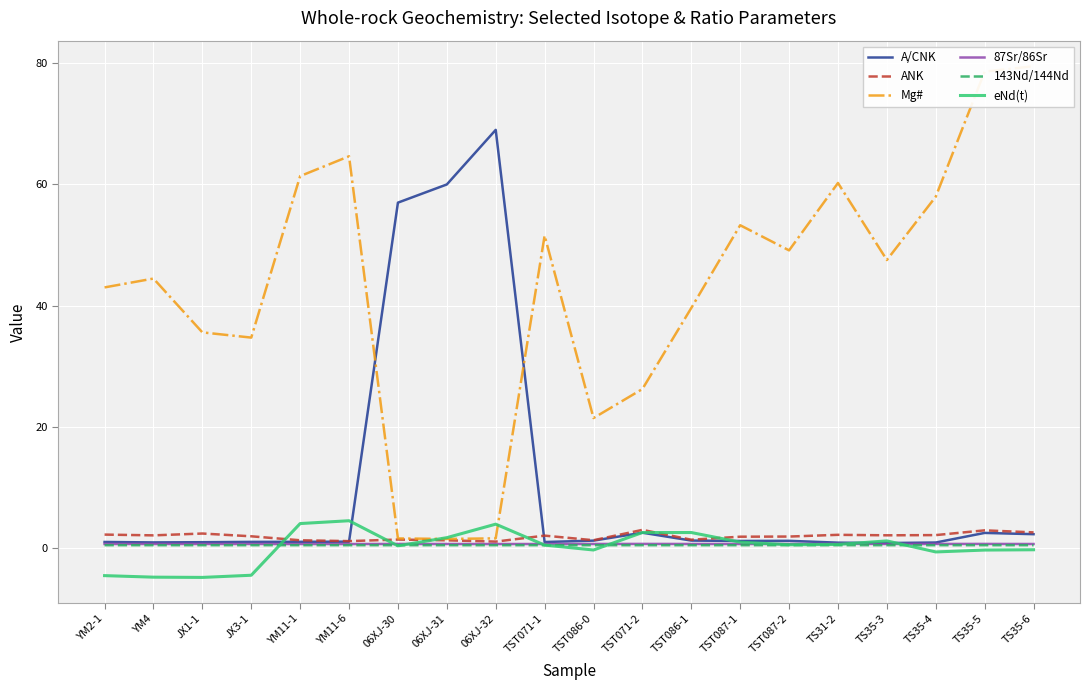

What is the value of the 87Sr/86Sr point at the 14th from the left?

0.7